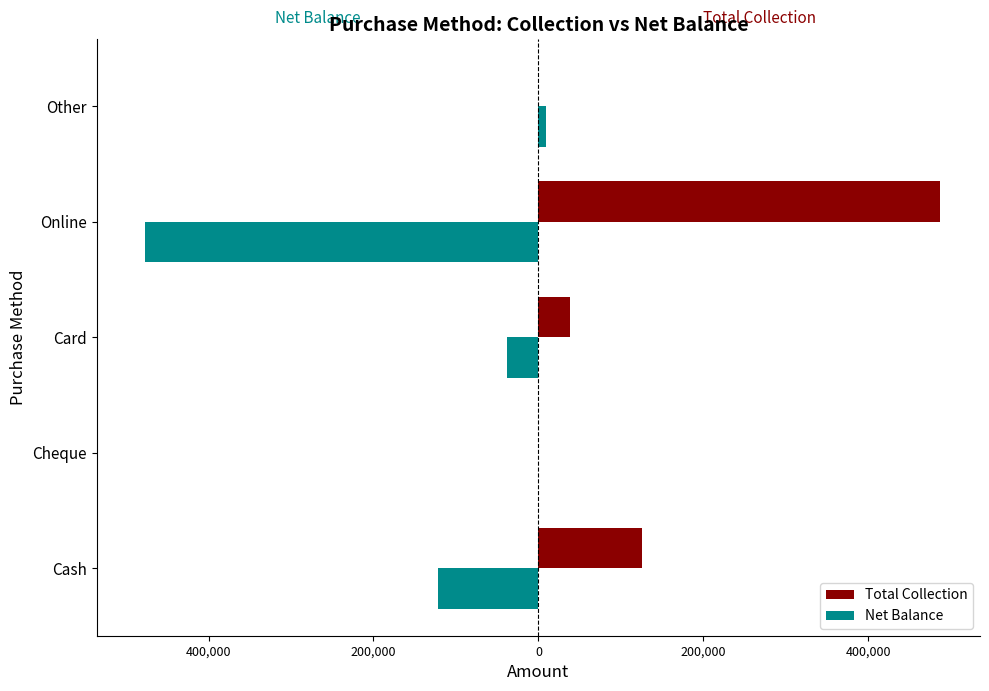

Reading left to right, what are all the values shown in this chart?

Total Collection: 125277	0	38000	486827	0
Net Balance: -121277	0	-38000	-477384	9443